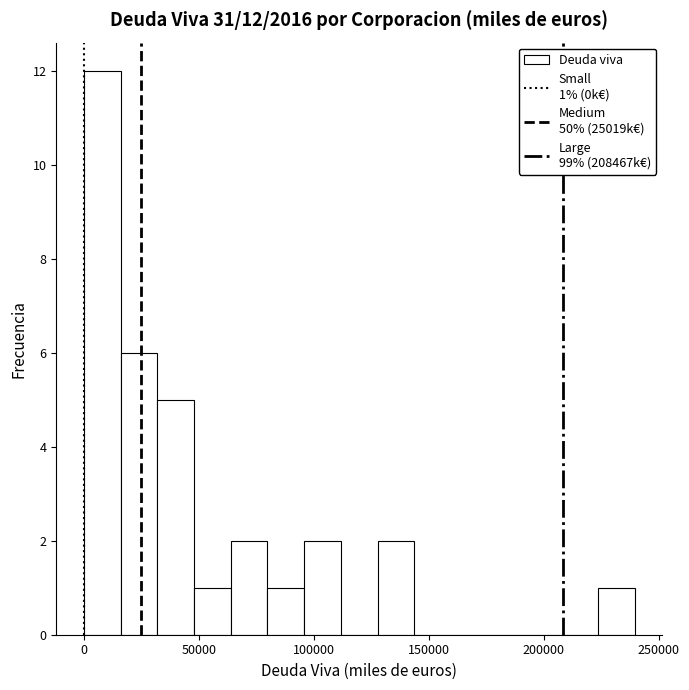

Read against the x-axis, roughly where is the centre of the tallest bar?

10000